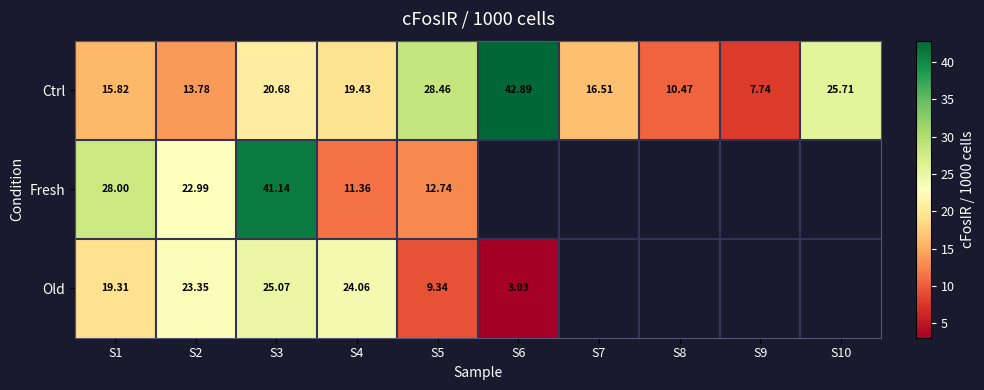

What is the sum of all row_0 values?

201.5